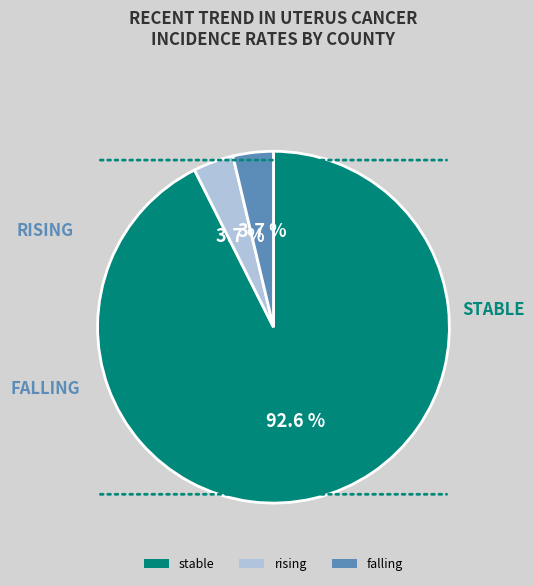

Count the number of slices in the pie.

3